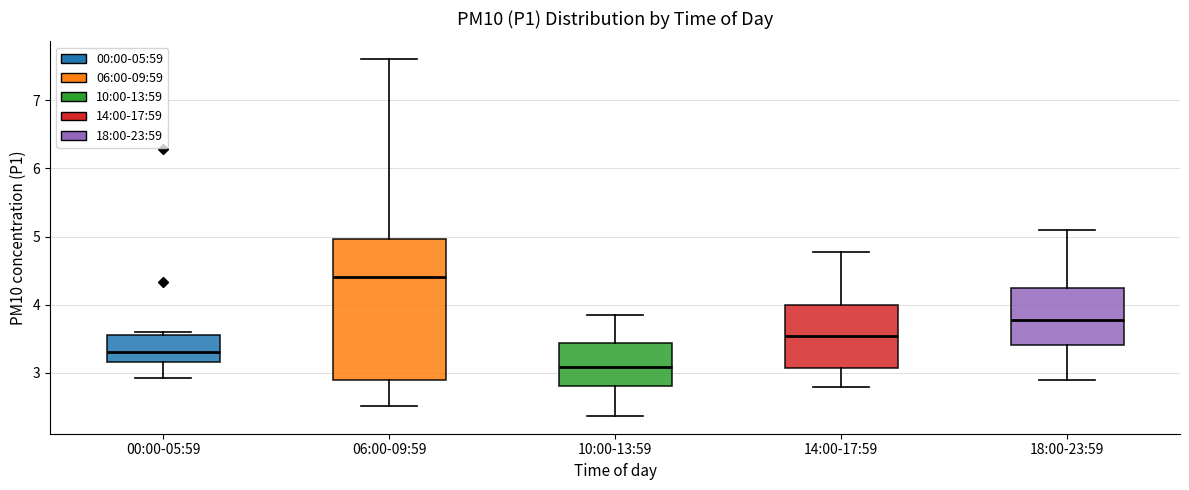

Reading left to right, transcribe this box plot: for each box, give where its median line is, the range the box spans, and where its two whiskers end, as read against the y-axis. The values are not printed on the chart, so give them approximately, as read against the axis.

00:00-05:59: median 3.3, box 3.2 to 3.6, whiskers 2.9 to 3.6 (just above the box's upper edge)
06:00-09:59: median 4.4, box 2.9 to 5.0, whiskers 2.5 to 7.6
10:00-13:59: median 3.1, box 2.8 to 3.4, whiskers 2.4 to 3.9
14:00-17:59: median 3.5, box 3.1 to 4.0, whiskers 2.8 to 4.8
18:00-23:59: median 3.8, box 3.4 to 4.3, whiskers 2.9 to 5.1